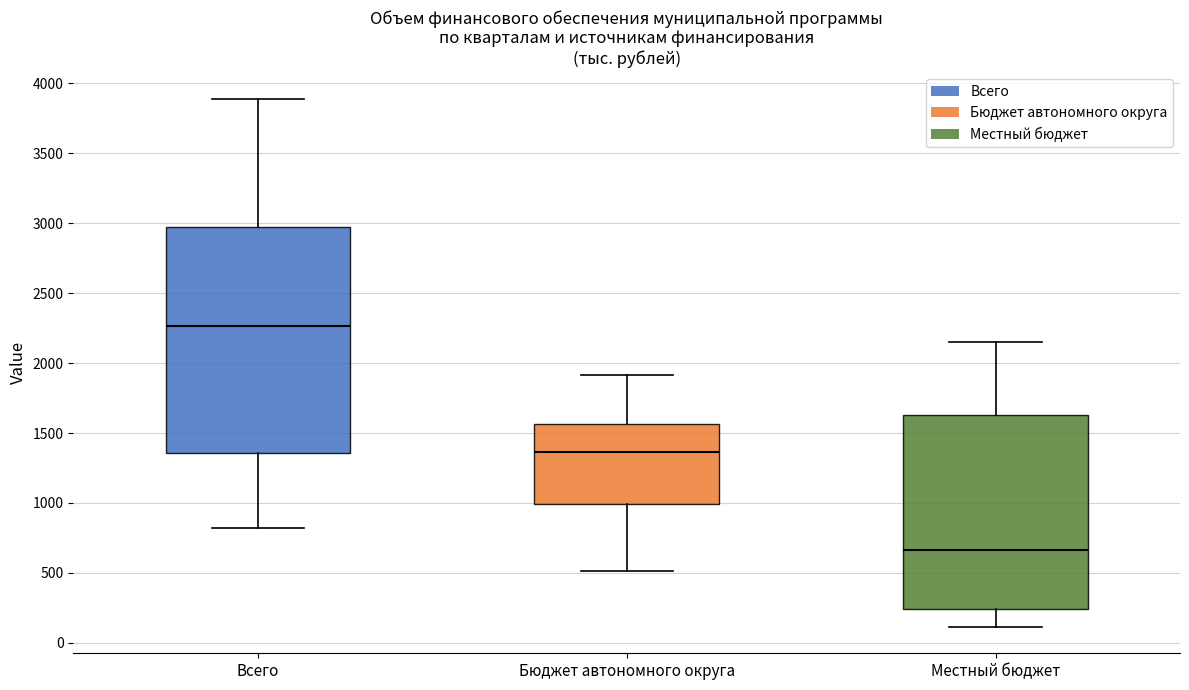

Reading left to right, read every box against the y-axis: the position of its median line, the range the box covers, and the ends of its whiskers. The values are not printed on the chart, so give them approximately, as read against the axis.

Всего: median 2250, box 1350 to 2950, whiskers 800 to 3900
Бюджет автономного округа: median 1350, box 1000 to 1550, whiskers 500 to 1900
Местный бюджет: median 650, box 250 to 1650, whiskers 100 to 2150